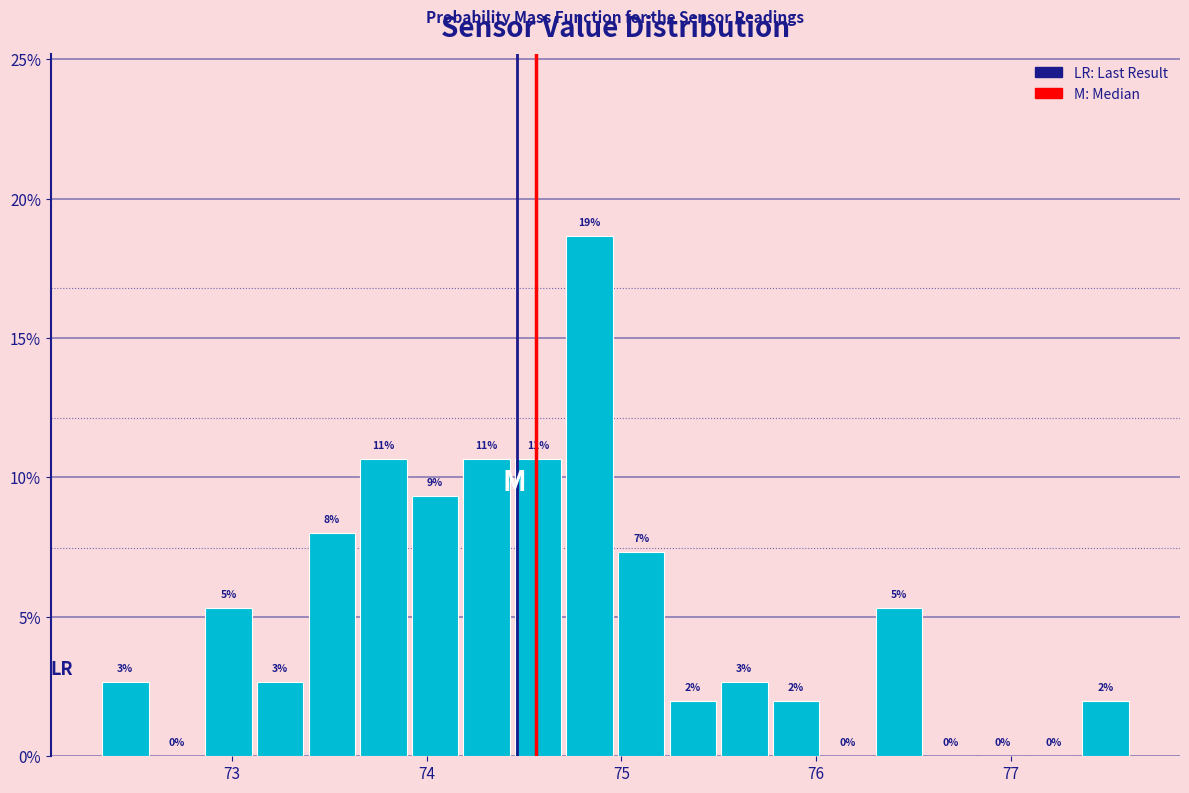

Read against the x-axis, roughly where is the centre of the tallest bar?

74.8